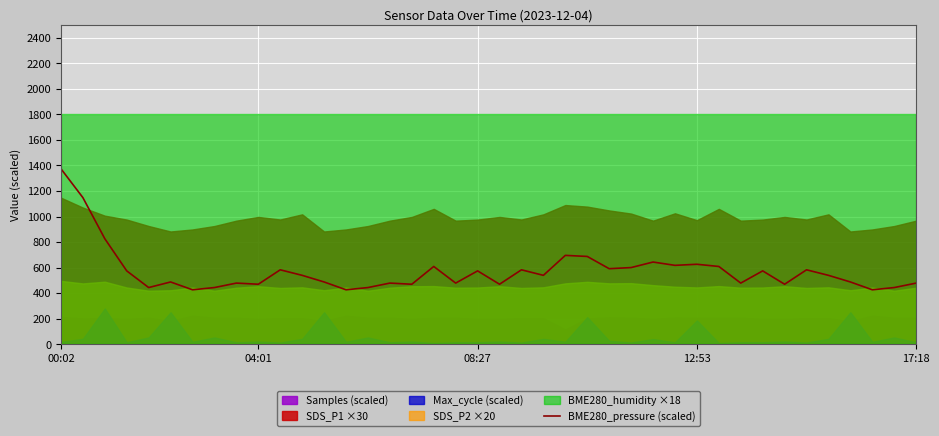

How many values exceed 538?

21